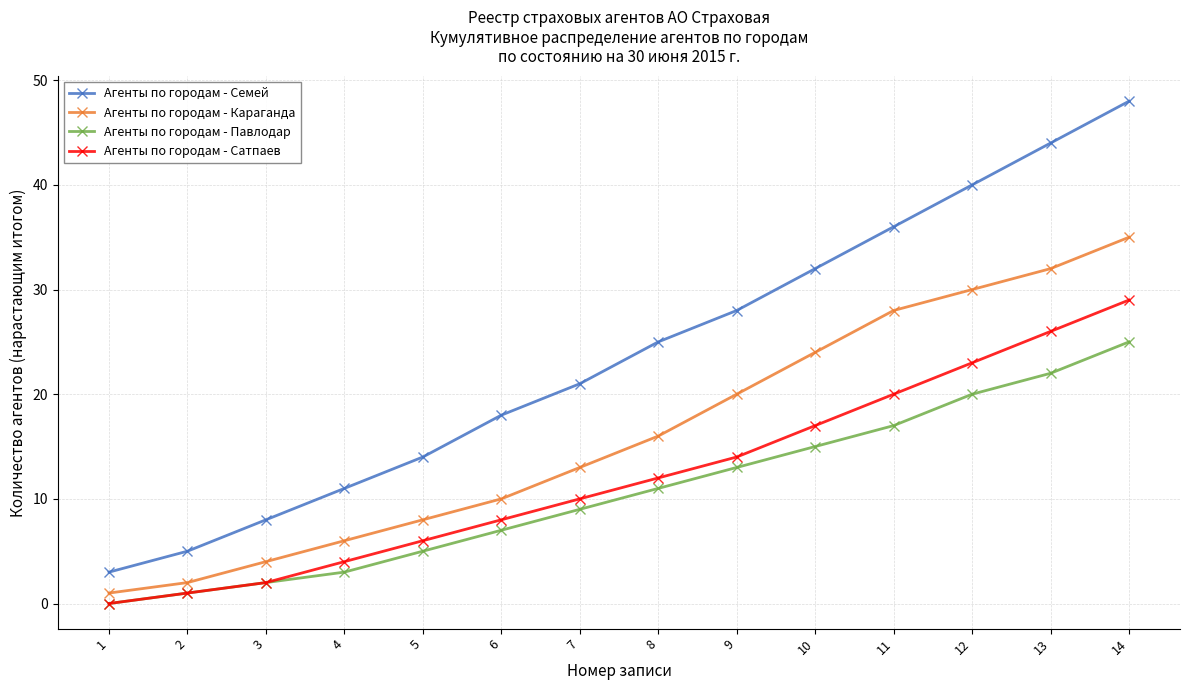

The value of Агенты по городам - Караганда at 13 is 32. True or false?

True